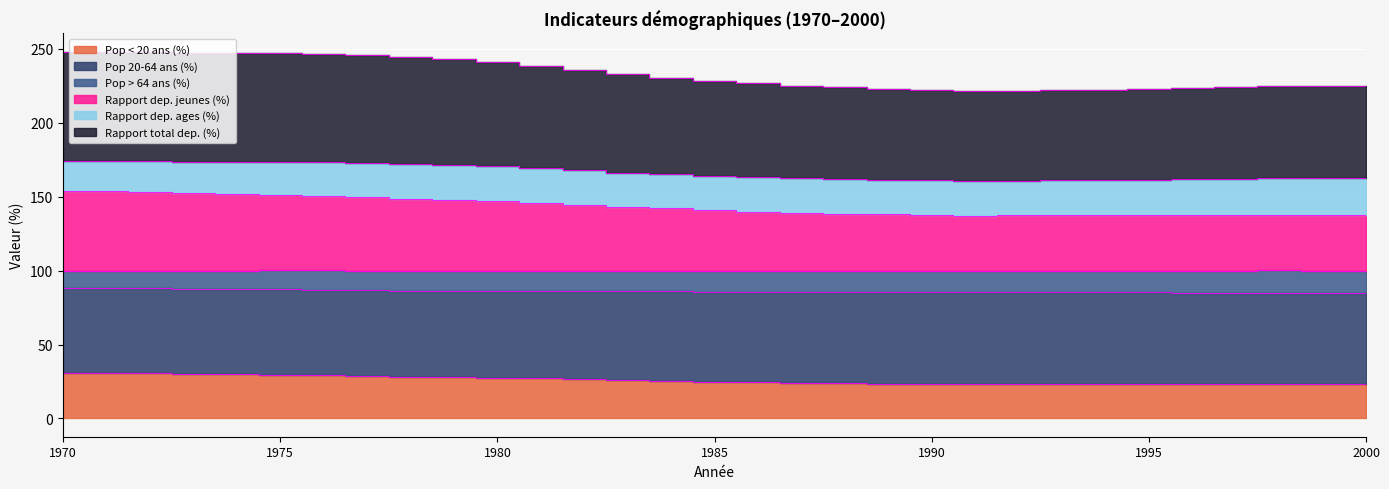

True or false: Pop 20-64 ans (%) and Rapport dep. jeunes (%) intersect in this chart.

False